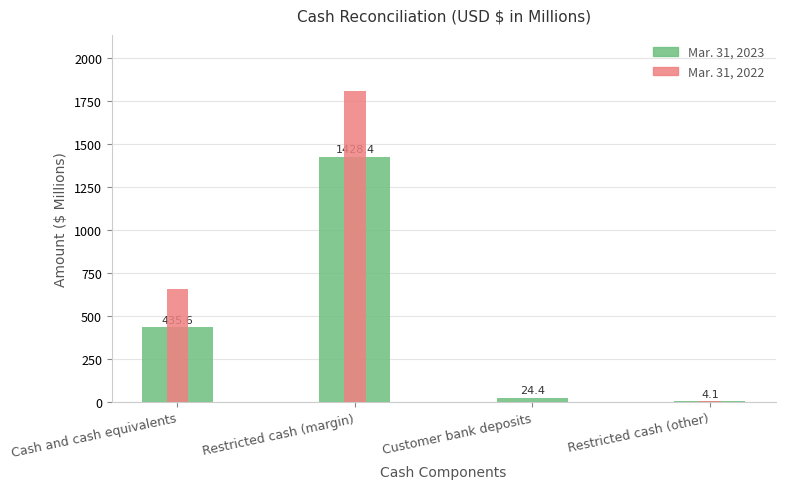

Rank the series by their maximum value, from lowest to highest.

Mar. 31, 2023, Mar. 31, 2022